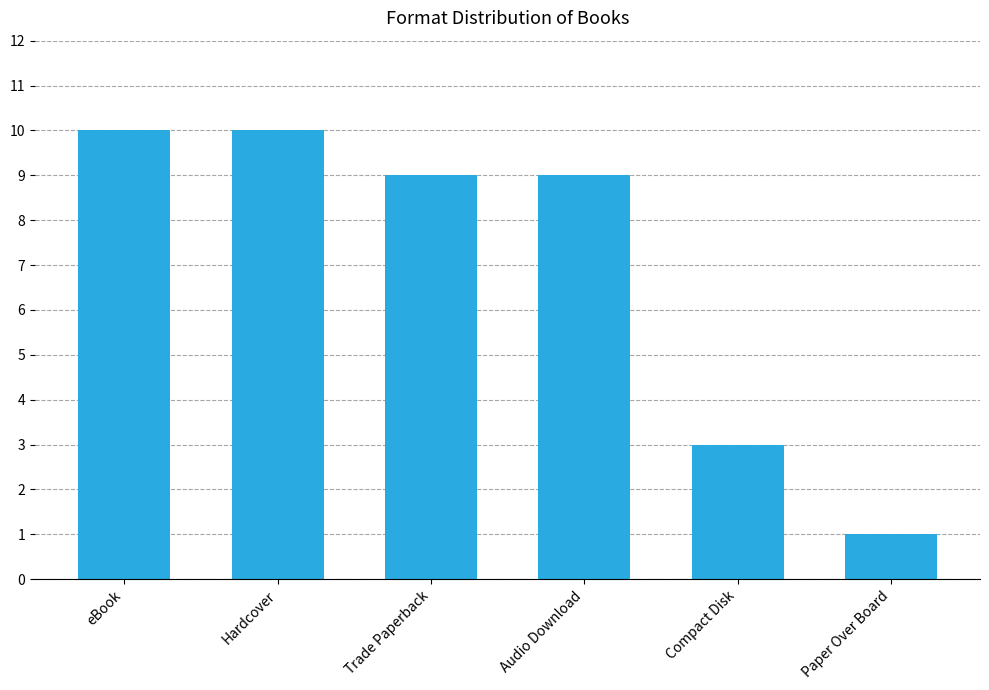

What is the value of the 6th bar from the left?

1